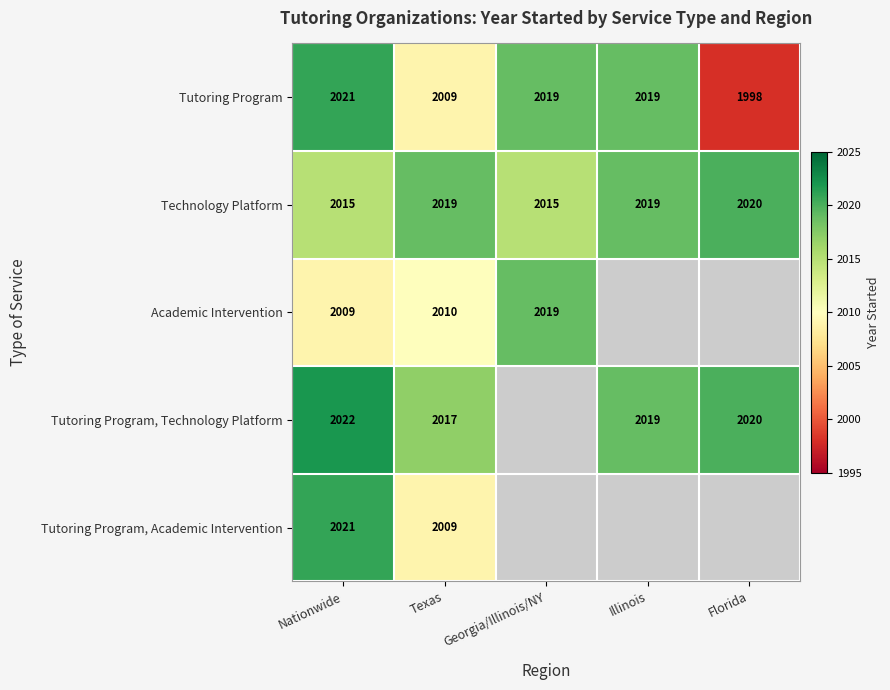

What is the sum of the Technology Platform values at Georgia/Illinois/NY and Nationwide?

4030